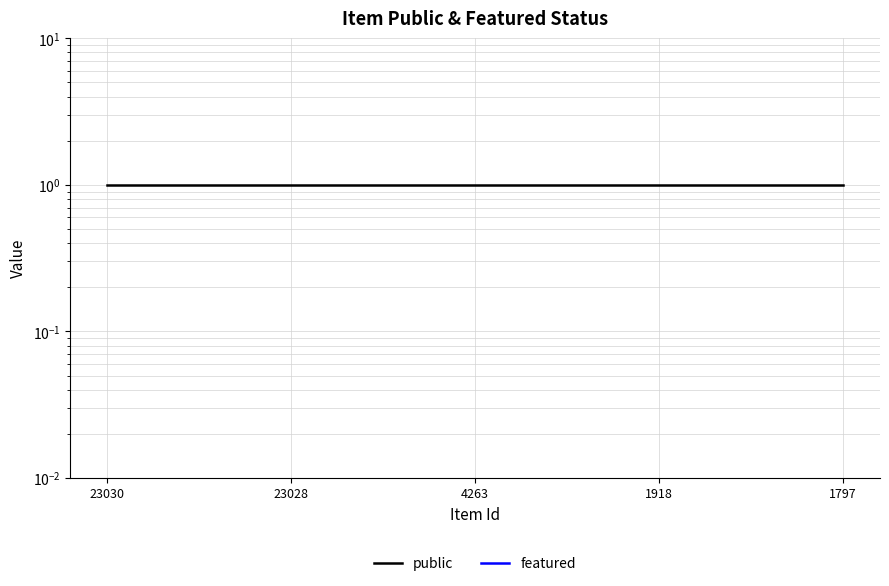

What is the total value across all series at 4263?

1.0